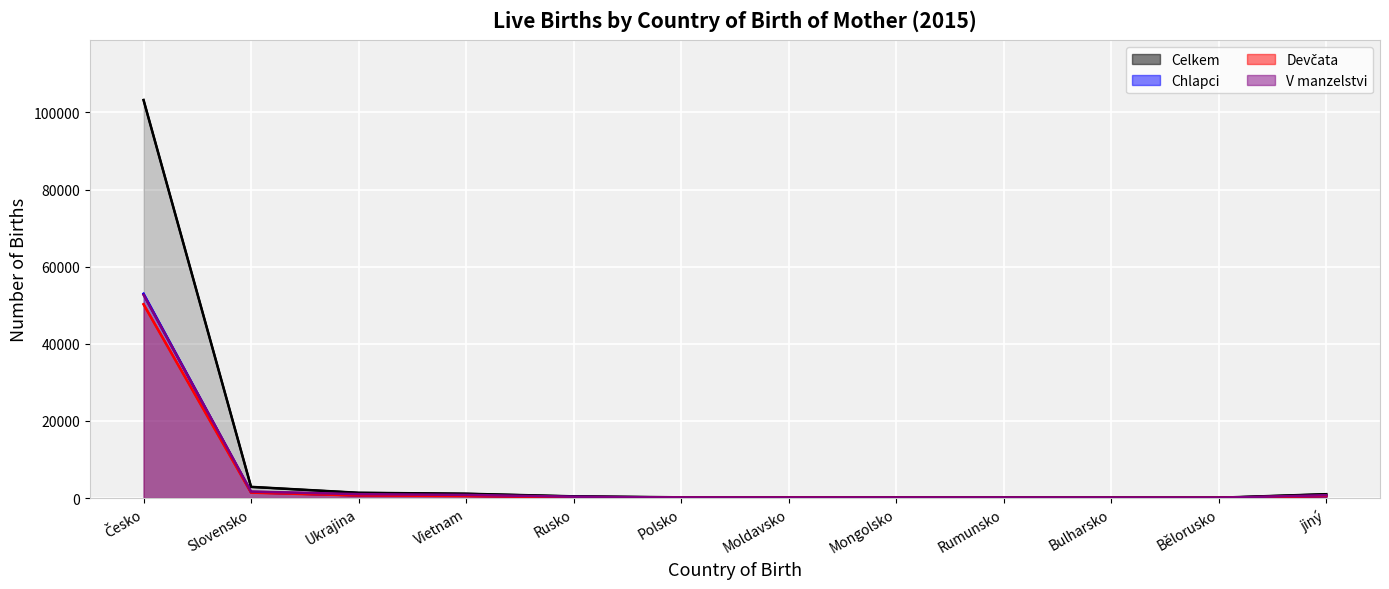

Which series has the largest range (max minus min)?

Celkem